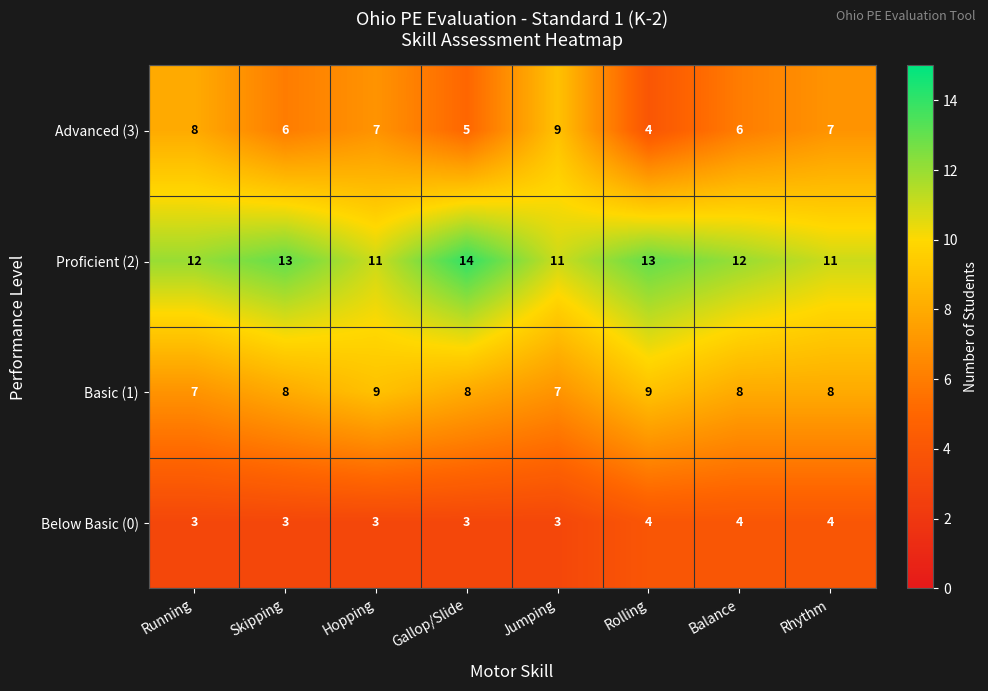

Rank the series by their average value, from lowest to highest.

Below Basic (0), Advanced (3), Basic (1), Proficient (2)